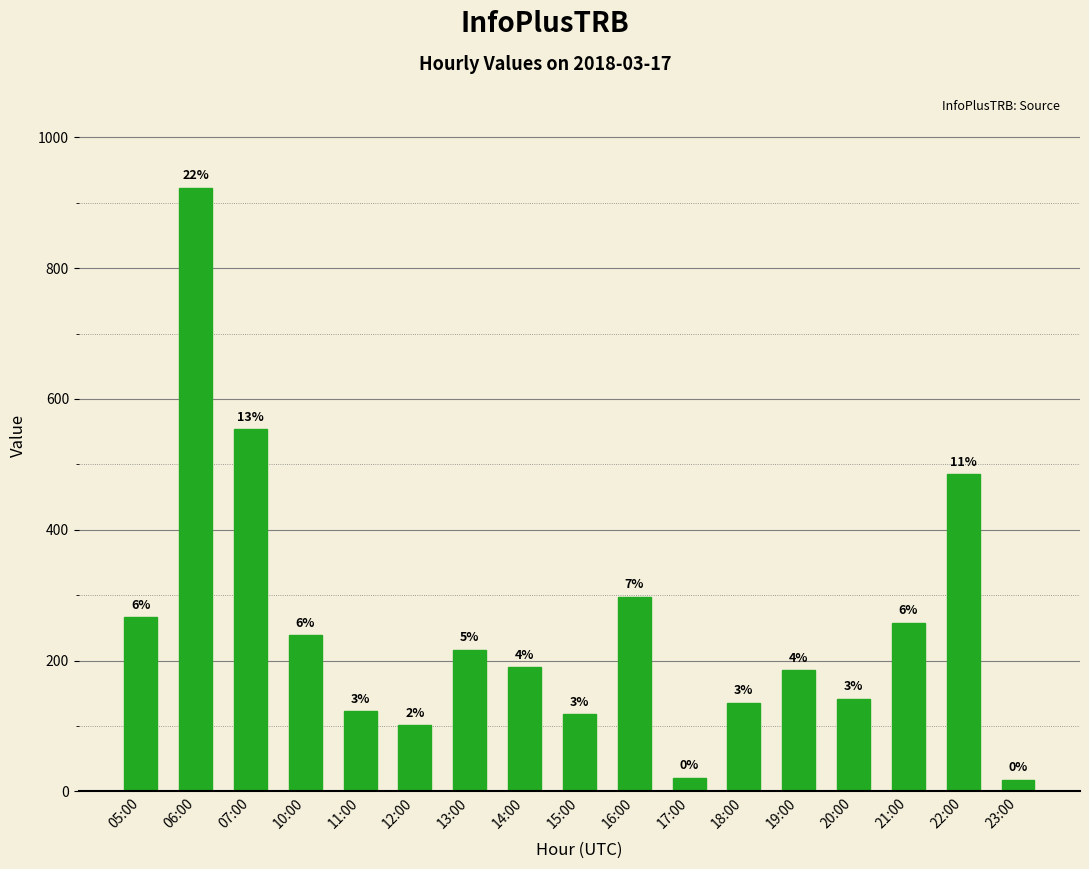

Does the chart contain any negative values?

No